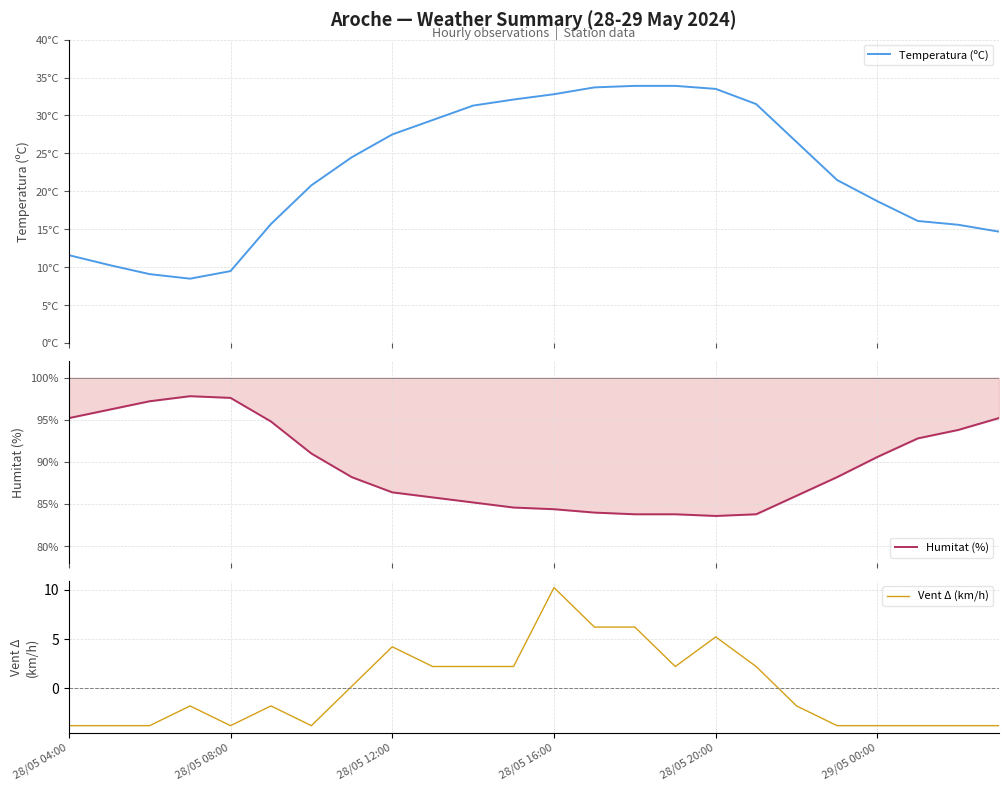

The Vent Δ (km/h) series shows -3.8 at 28/05 08:00. True or false?

True